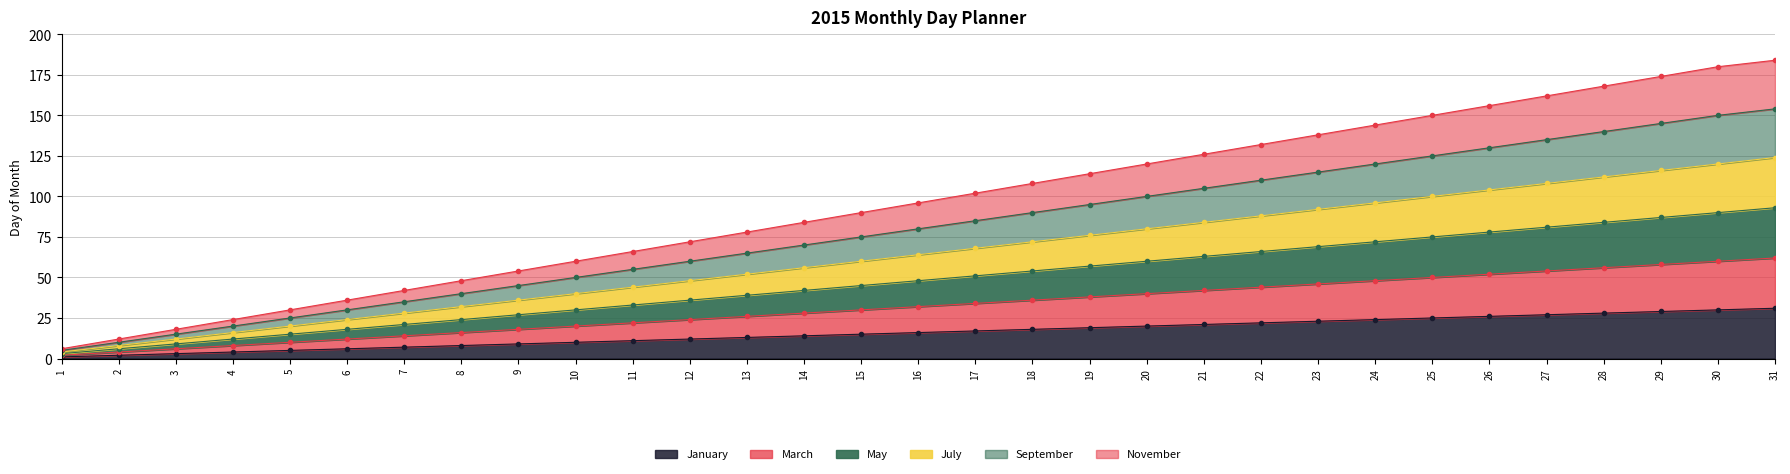

What is the maximum value shown in the chart?

184